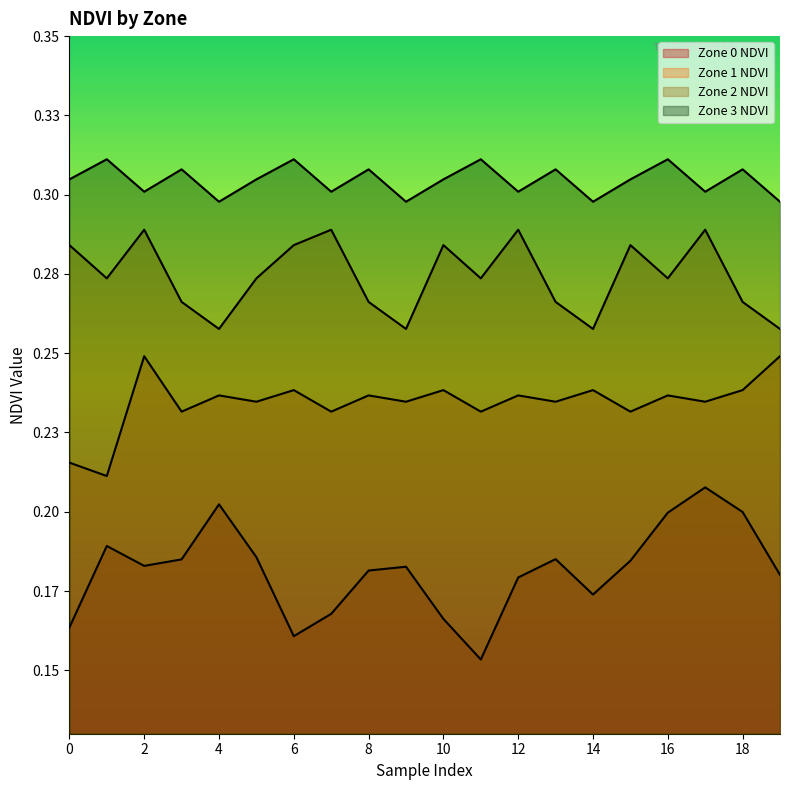

What is the sum of the Zone 3 NDVI values at 15 and 2?

0.6